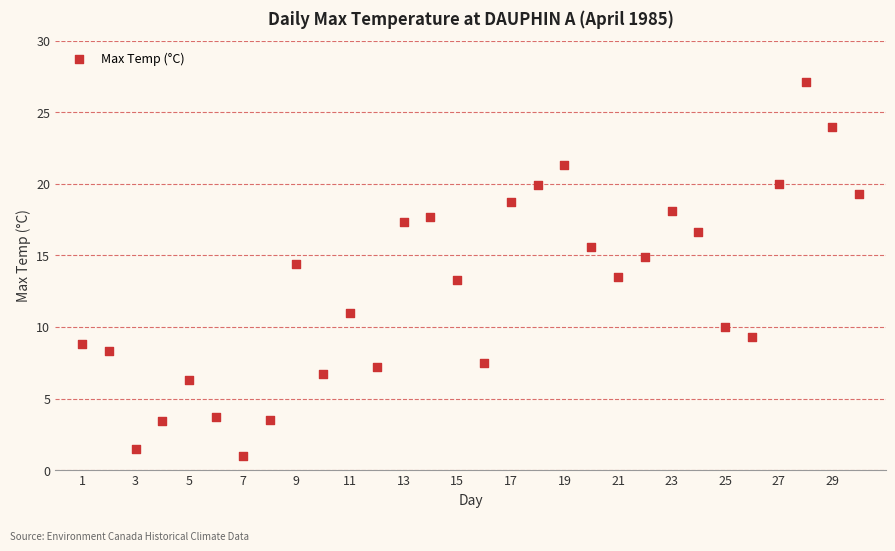

What is the range of X values (max minus min)?

29.0